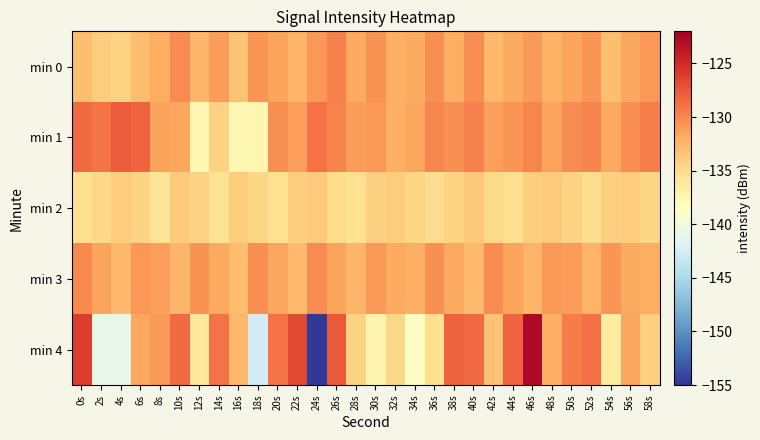

At which category is the sum across all series the highest?

46s